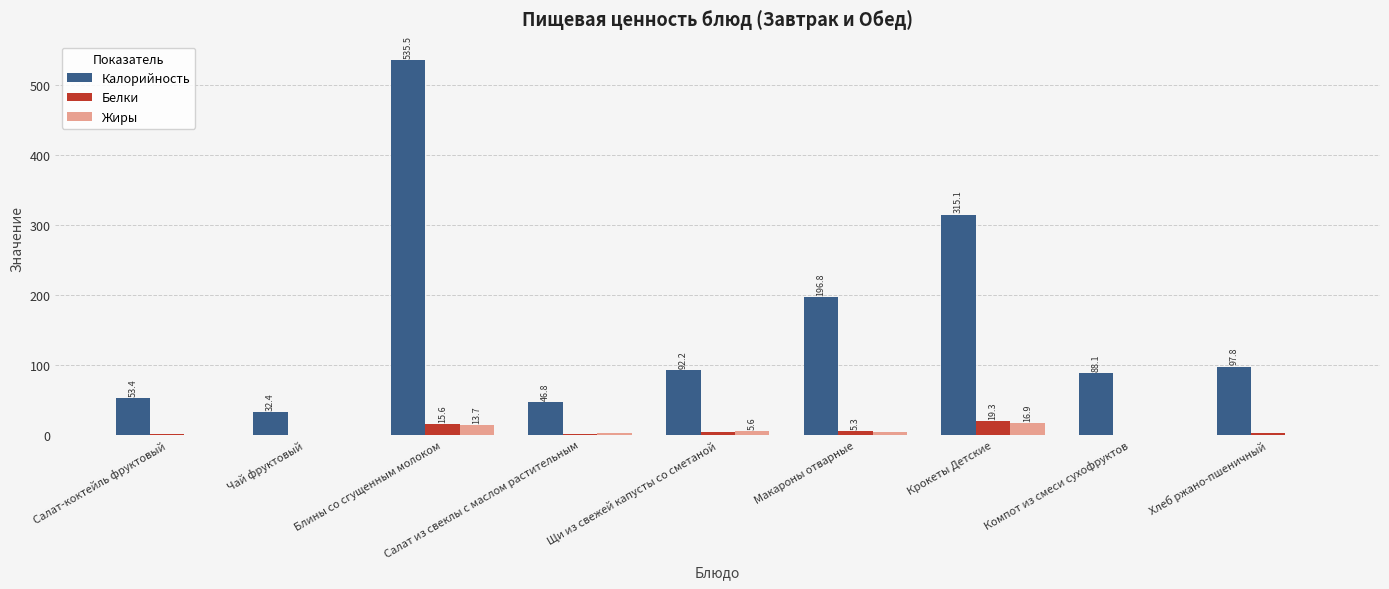

Reading left to right, transcribe all the data shown in this chart.

Калорийность: 53.4	32.4	535.5	46.8	92.2	196.8	315.1	88.1	97.8
Белки: 0.7	0.6	15.6	0.9	4.7	5.3	19.3	0.4	3.3
Жиры: 0.3	0.2	13.7	2.5	5.6	4.9	16.9	0.0	0.6